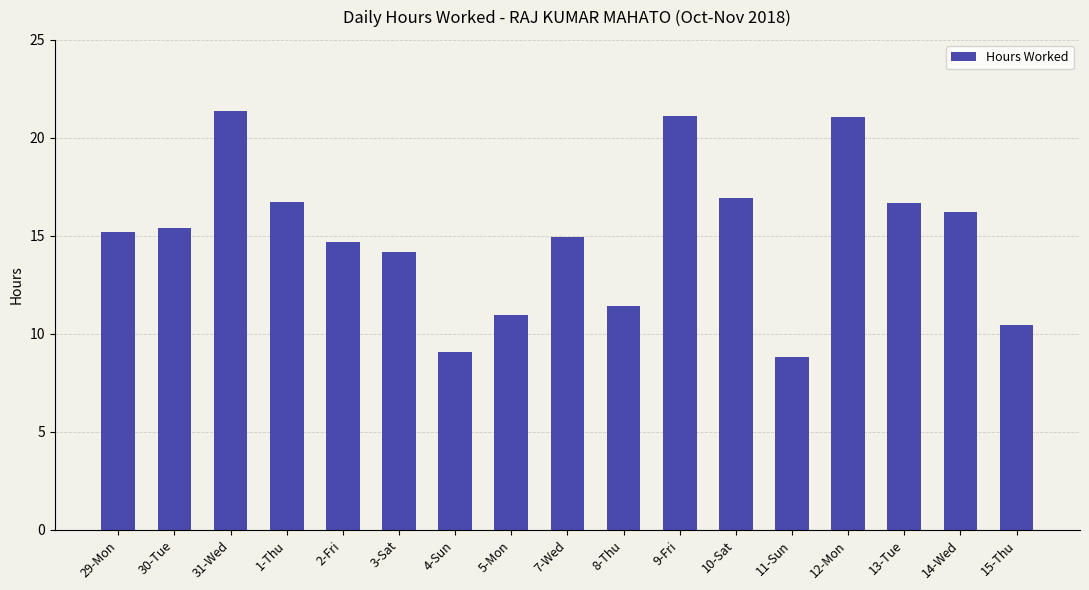

How many bars are there in total?

17